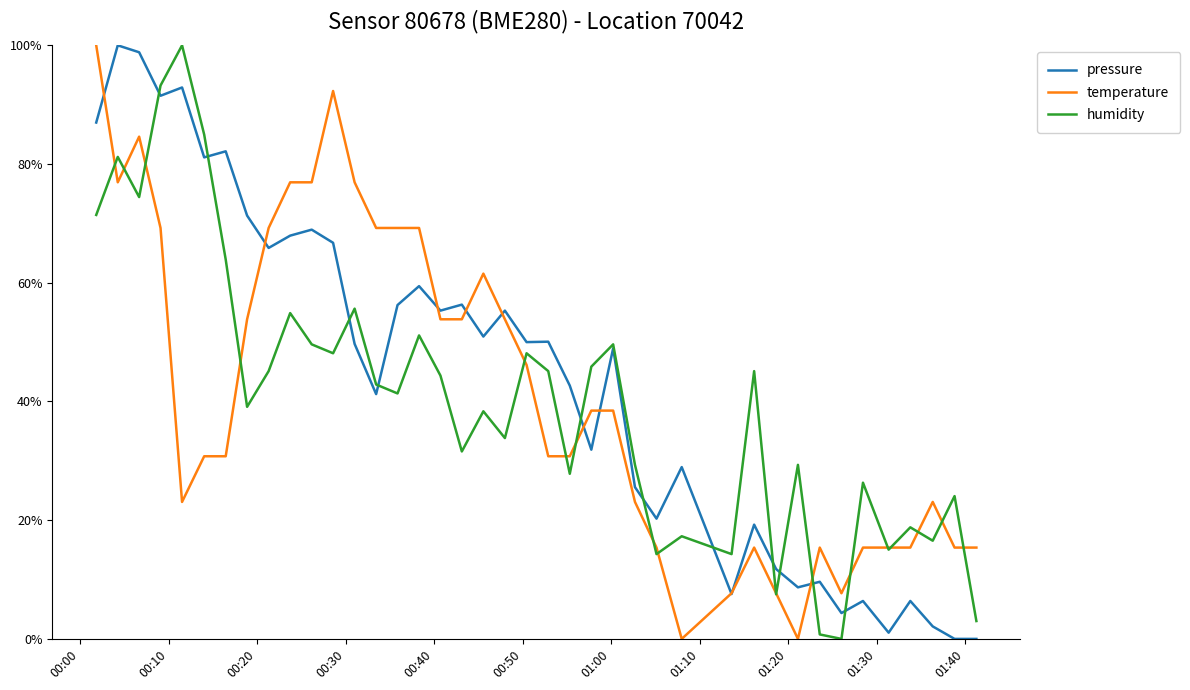

Does the chart display data point markers on the line(s)?

No